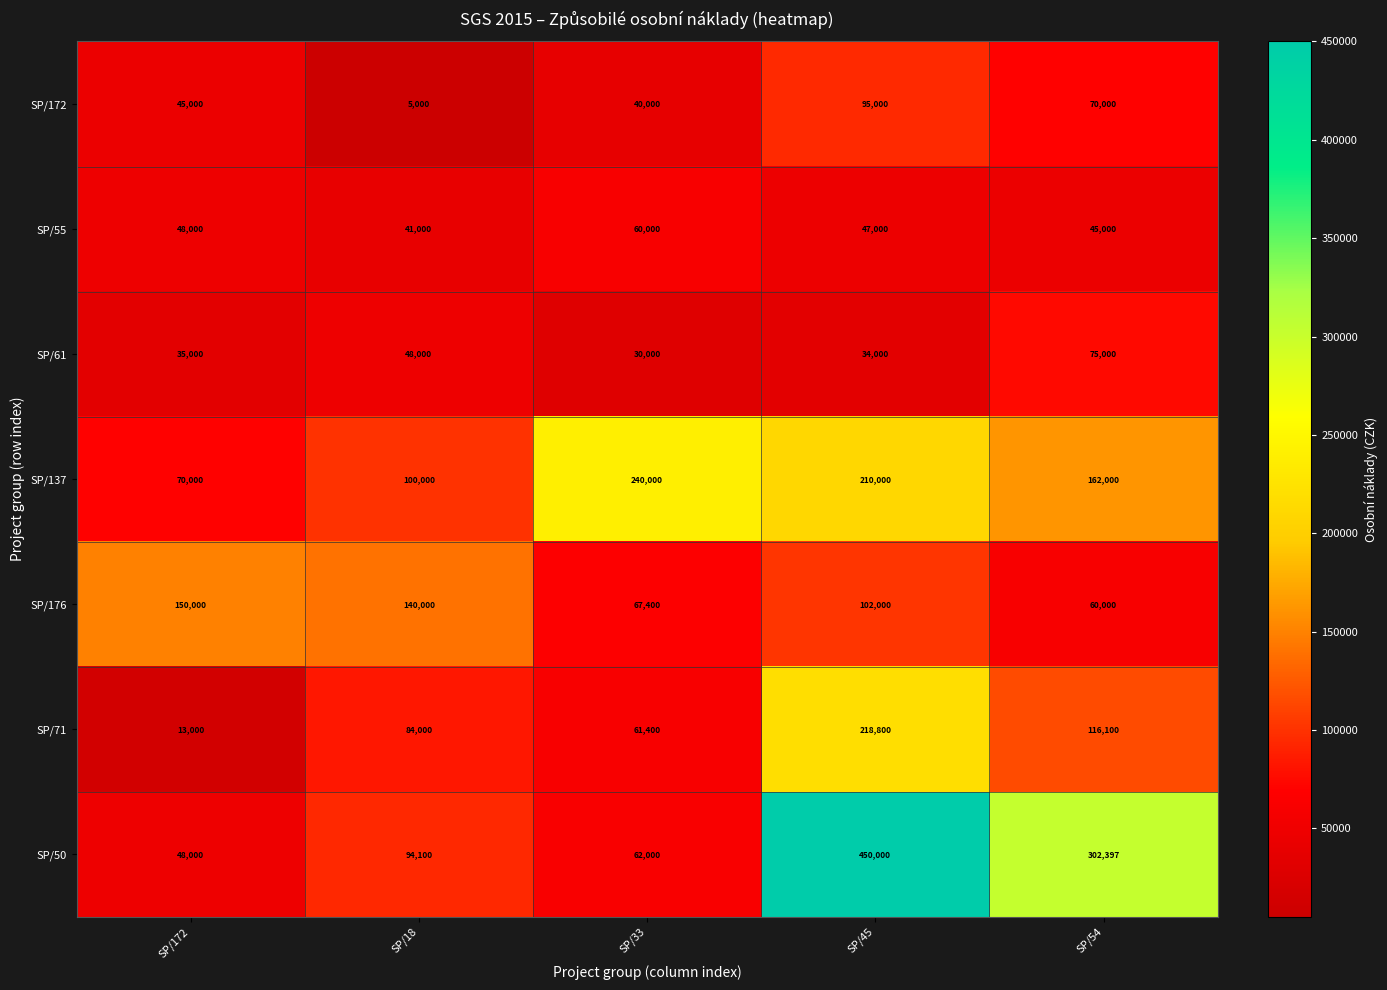

What value does the SP/61 series have at SP/18, to the nearest 100?

48000